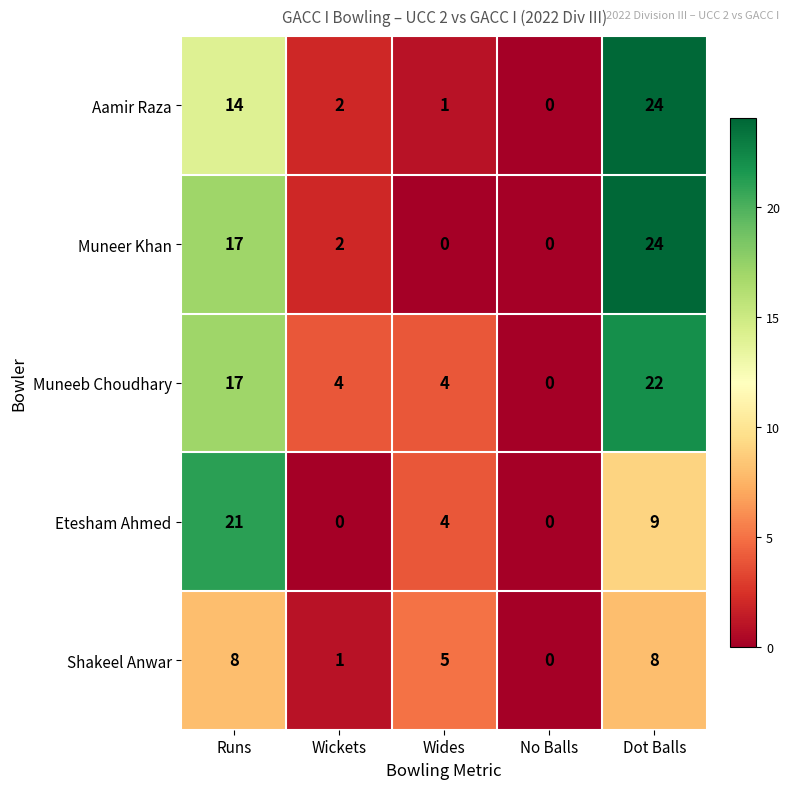

What is the sum of all Muneeb Choudhary values?

47